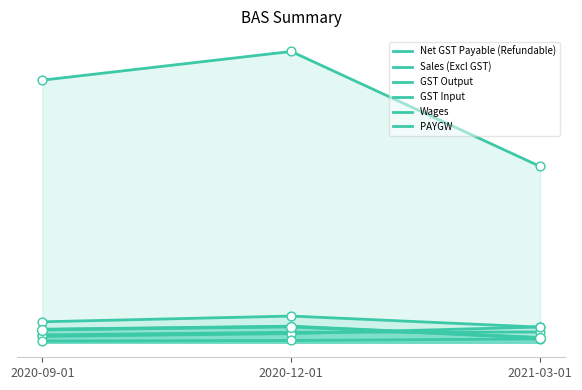

At how many categories does at least one series exceed 1241816?

3